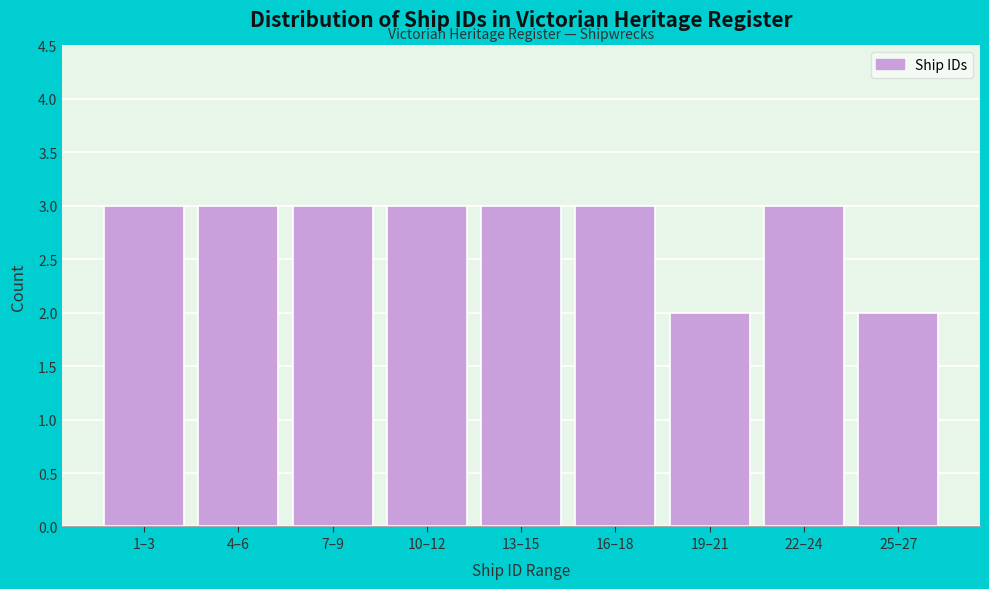

Reading left to right, extract all data points from this chart.

1–3=3	4–6=3	7–9=3	10–12=3	13–15=3	16–18=3	19–21=2	22–24=3	25–27=2